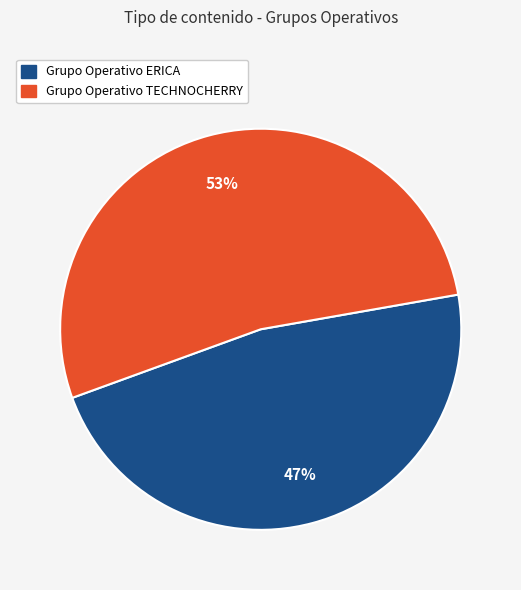

Does Grupo Operativo TECHNOCHERRY represent more than half of the total?

Yes